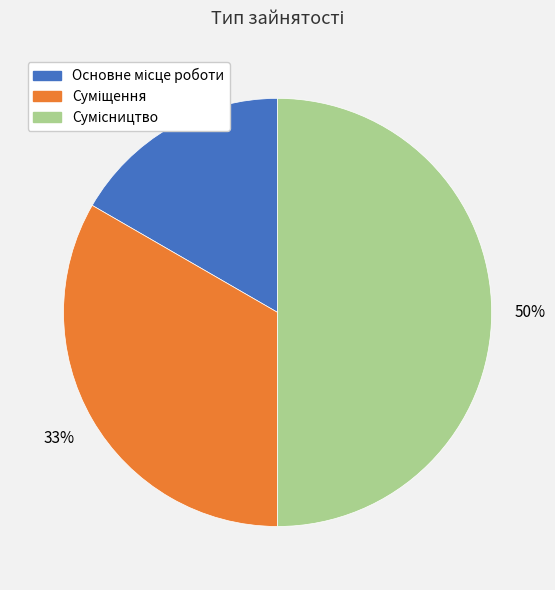

To the nearest percent, what is the average slice percentage?

33%